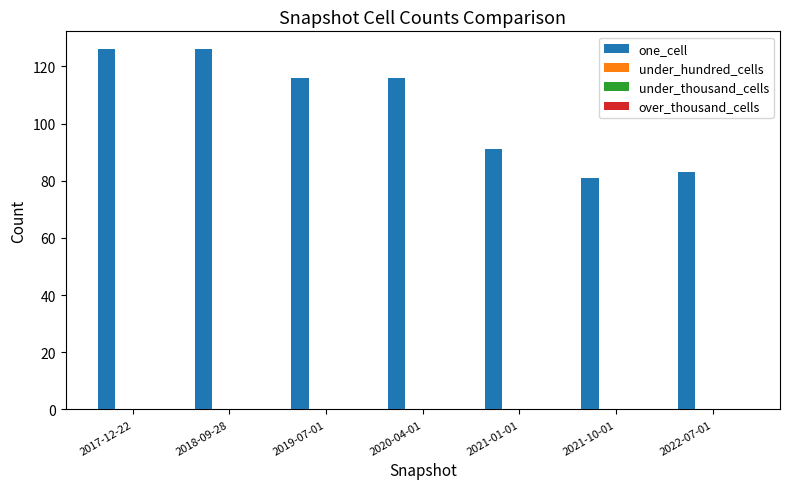

What is the value of the 5th bar from the left?

91